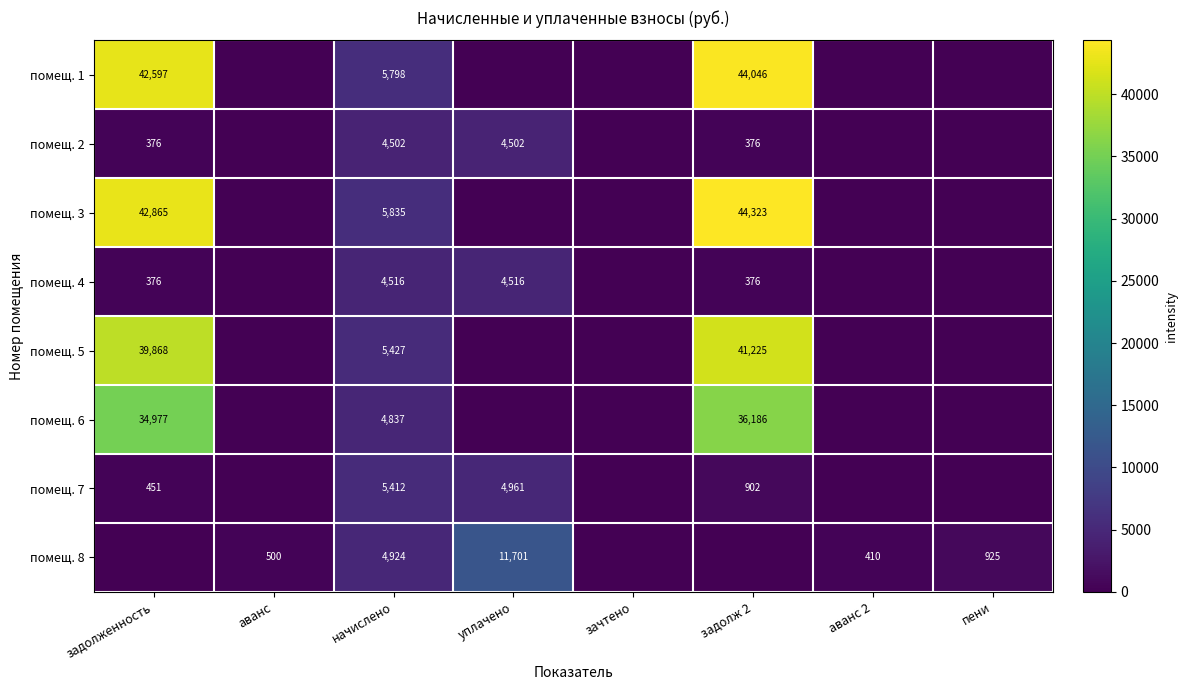

Which category has the lowest value across all series?

аванс